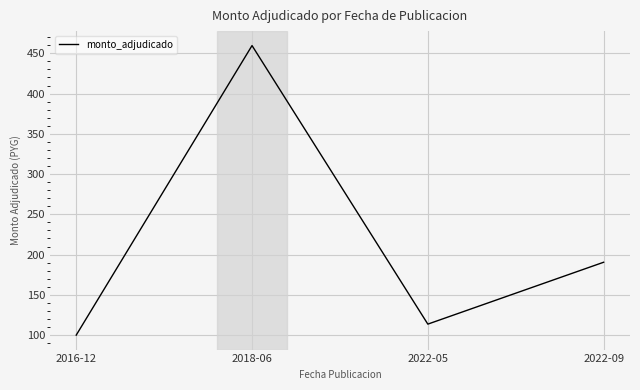

At which category does the data reach its first local peak?

2018-06